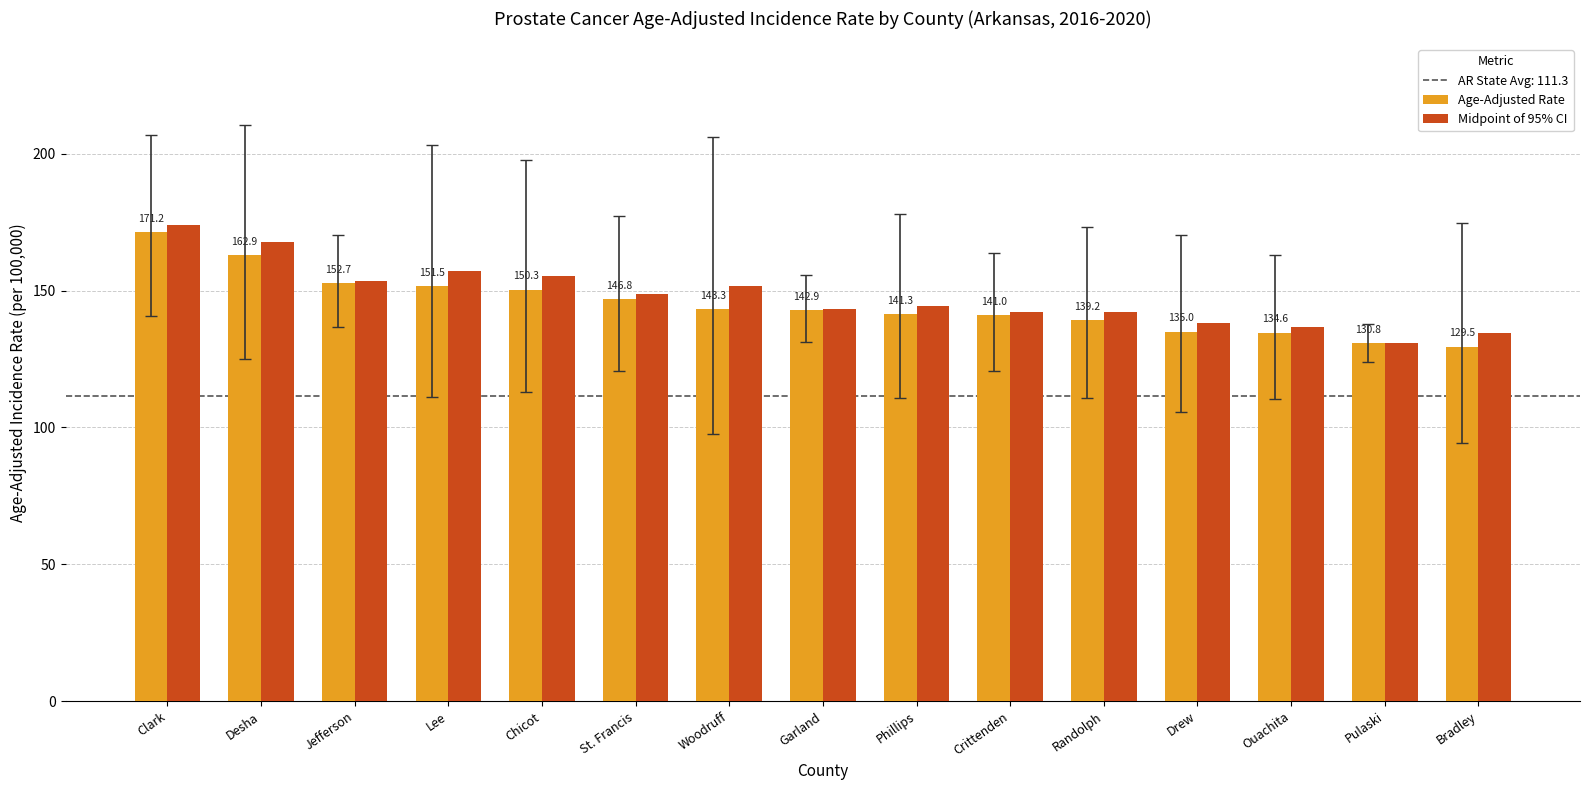

What is the difference between the Age-Adjusted Rate values at Chicot and Bradley?

20.8